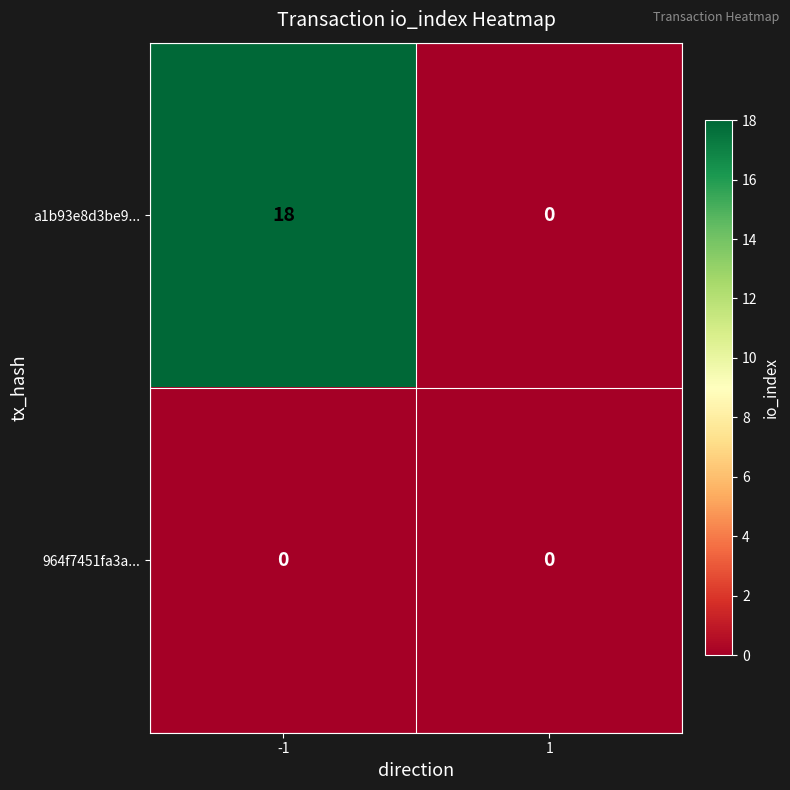

Which series has the largest total across all categories?

a1b93e8d3be9...